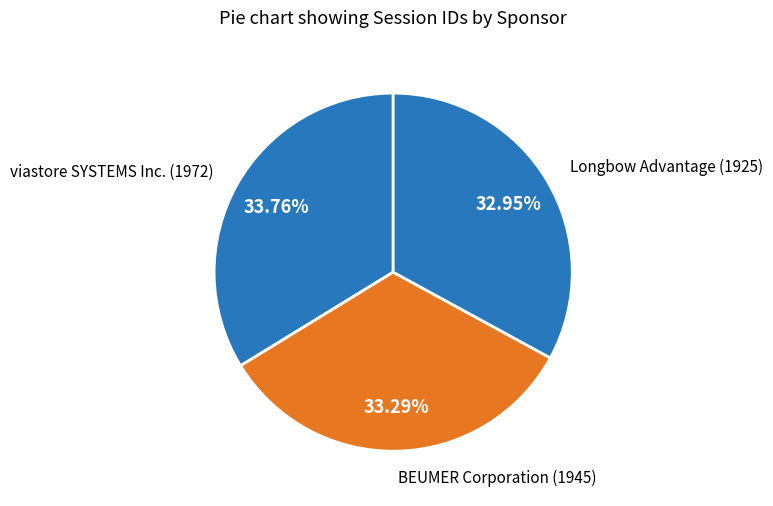

To the nearest percent, what is the average slice percentage?

33%